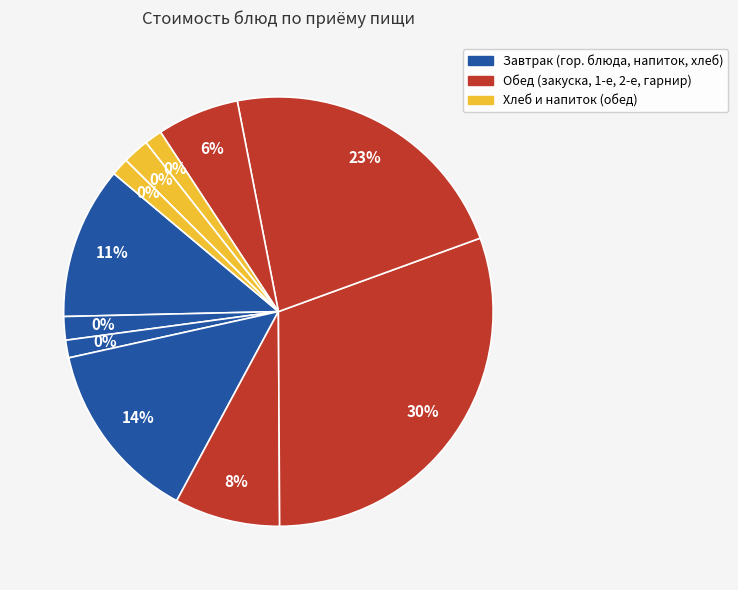

Does any single category account for the majority?

No